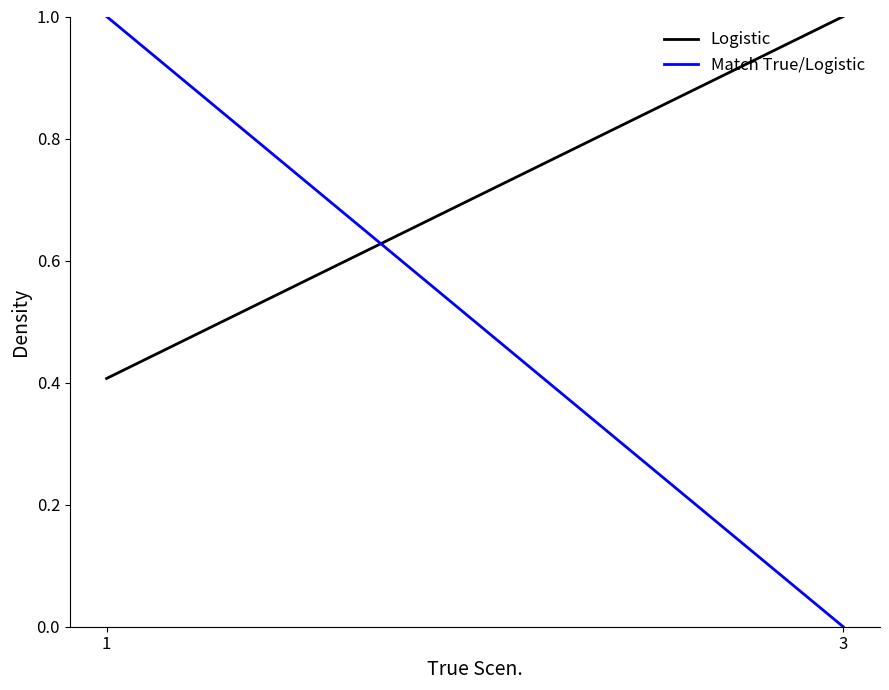

At which label does Logistic reach its minimum?

1